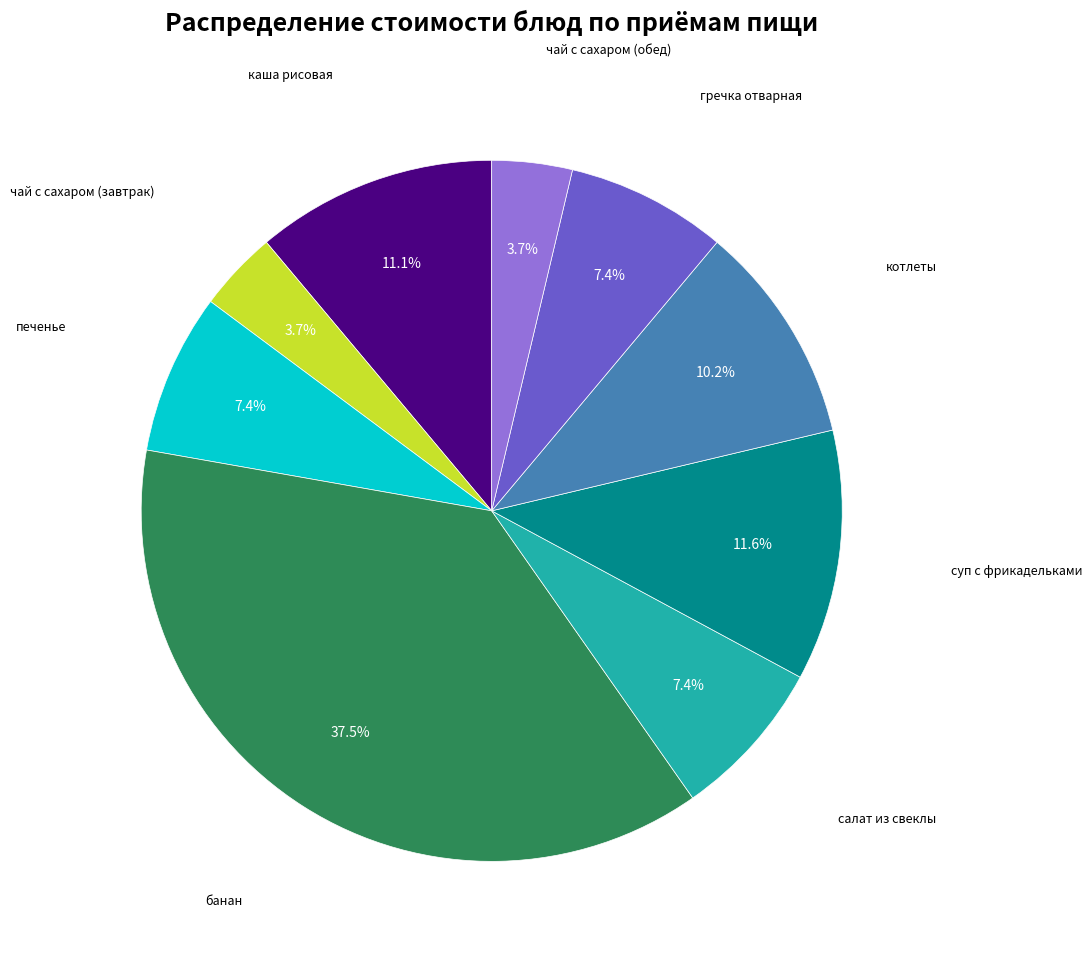

Is there any slice that represents more than half of the pie?

No